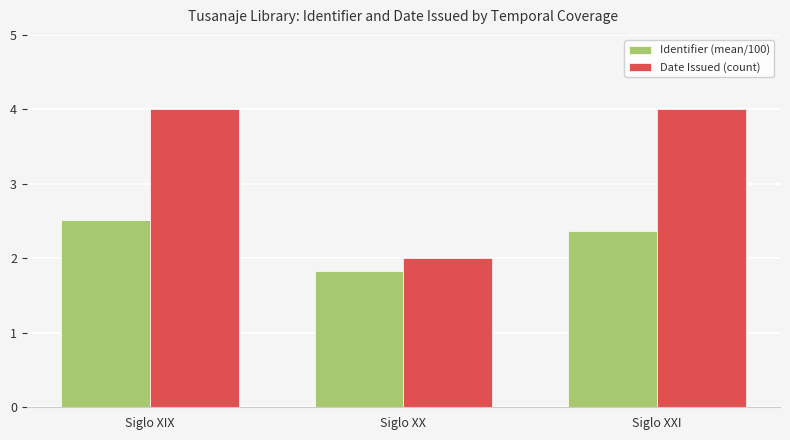

How many data points in Identifier (mean/100) are less than 2?

1